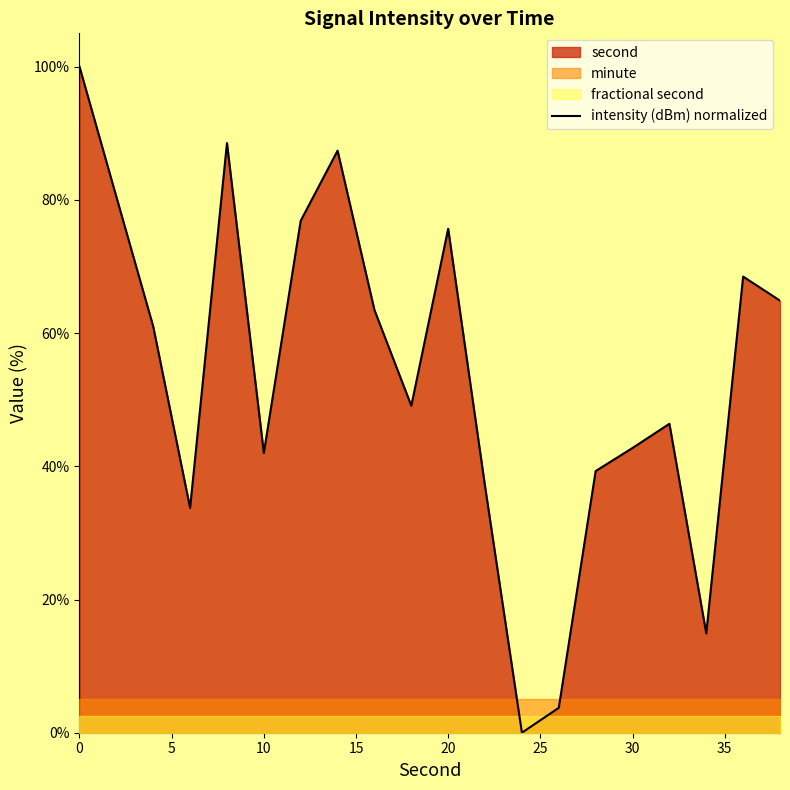

What is the maximum value for intensity (dBm) normalized?

100.0